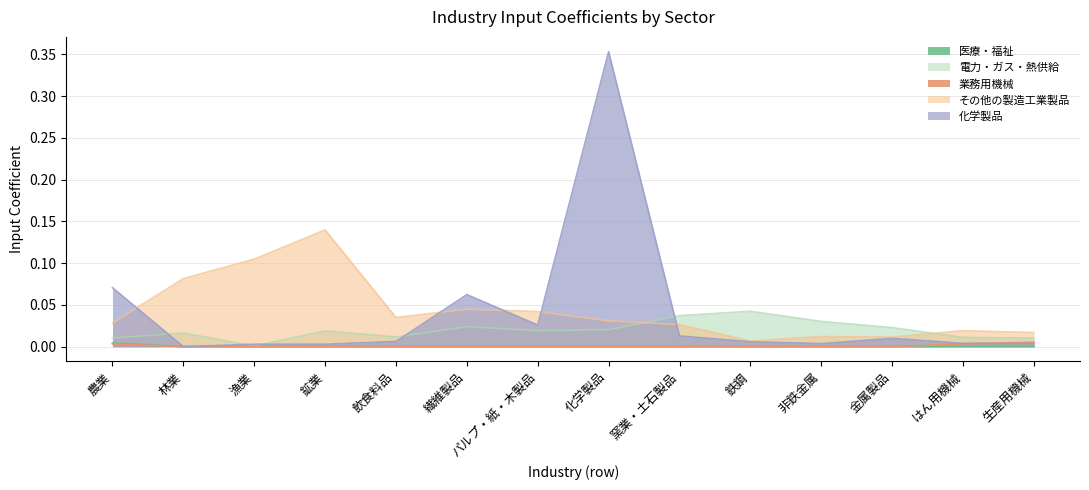

The 医療・福祉 series shows 0.0 at 林業. True or false?

True